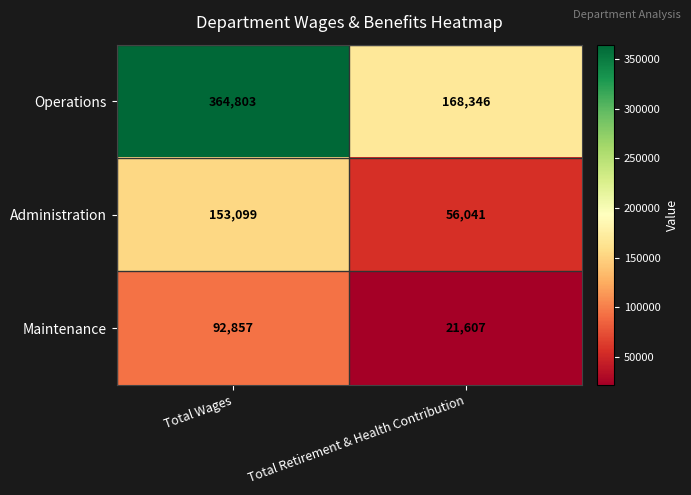

At Total Wages, list the series in order from smallest to largest.

Maintenance, Administration, Operations